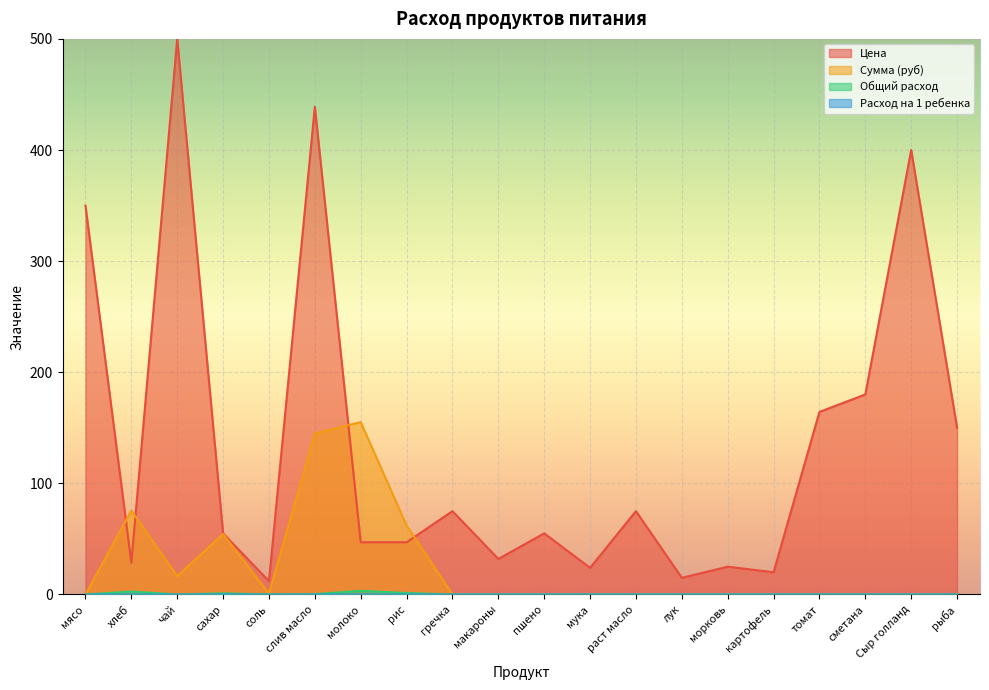

True or false: Цена and Расход на 1 ребенка cross at least once.

False